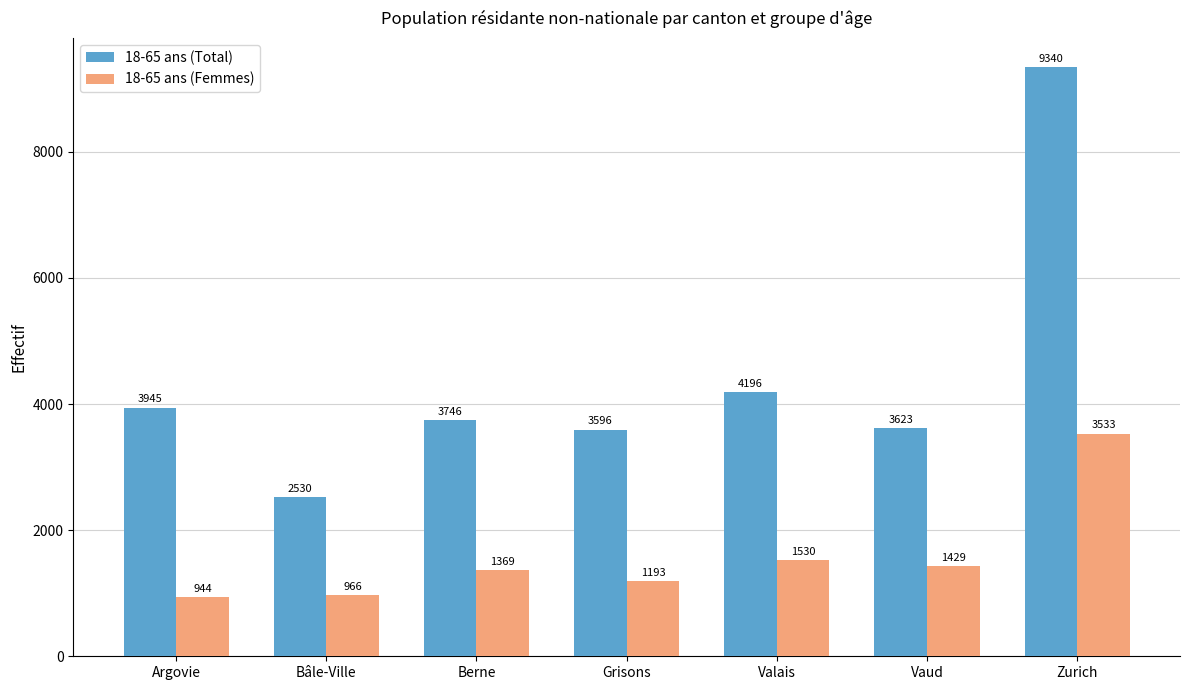

How many values in the 18-65 ans (Total) series are below 3746?

3